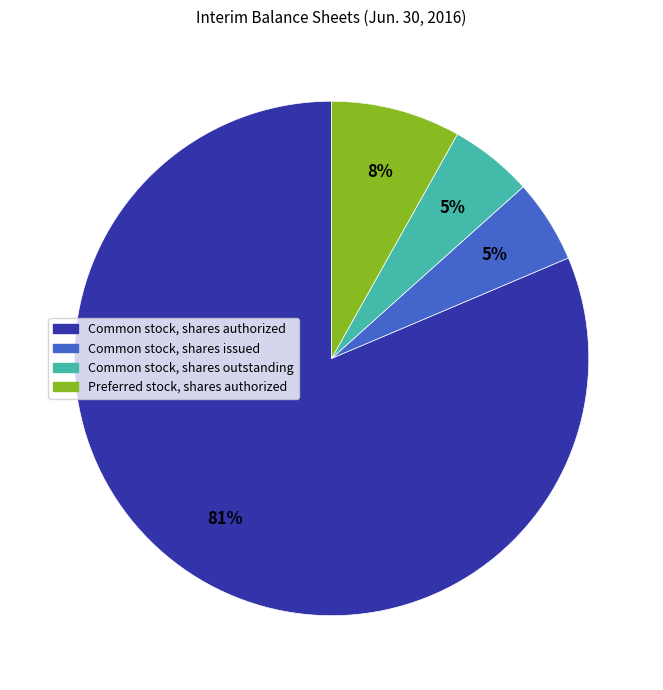

What is the largest slice in the pie chart?

Common stock, shares authorized